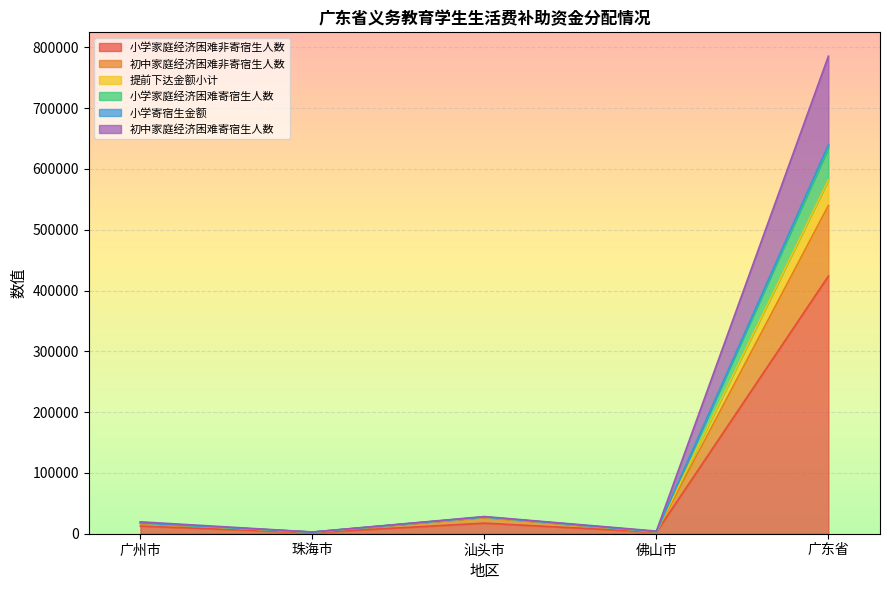

List the labels in order of 初中家庭经济困难寄宿生人数 value, largest first.

广东省, 汕头市, 广州市, 佛山市, 珠海市